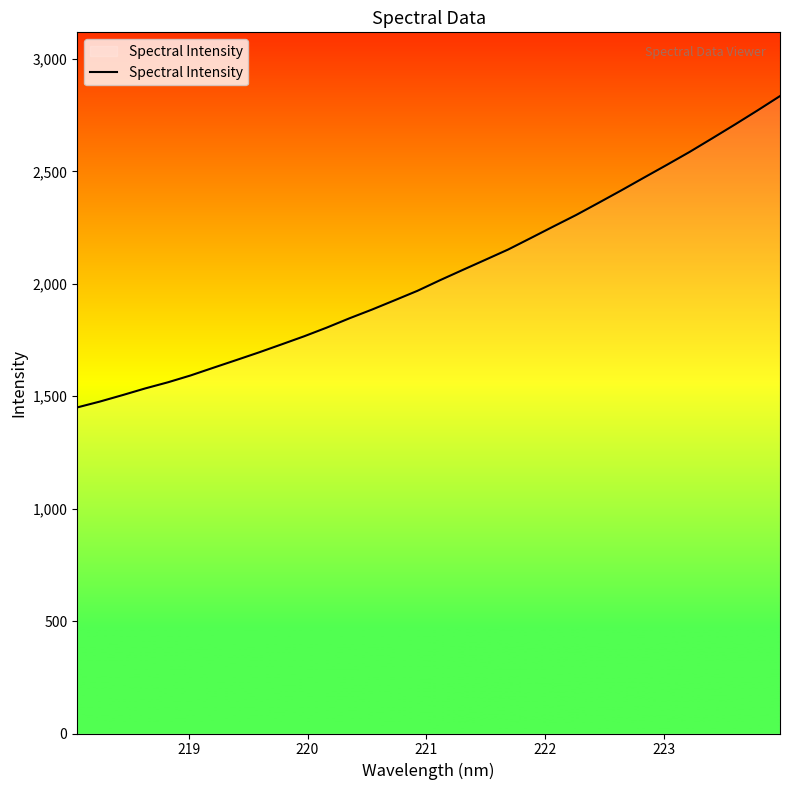

What is the difference between the maximum and minimum values?

1384.6